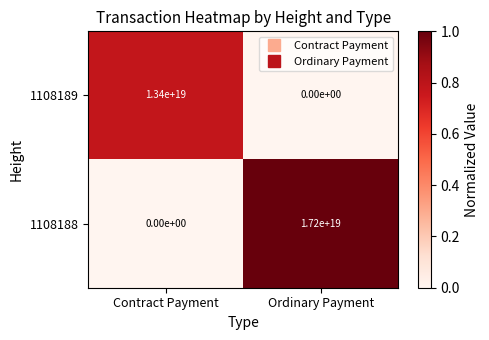

List the series in order of their peak value, lowest first.

1108189, 1108188